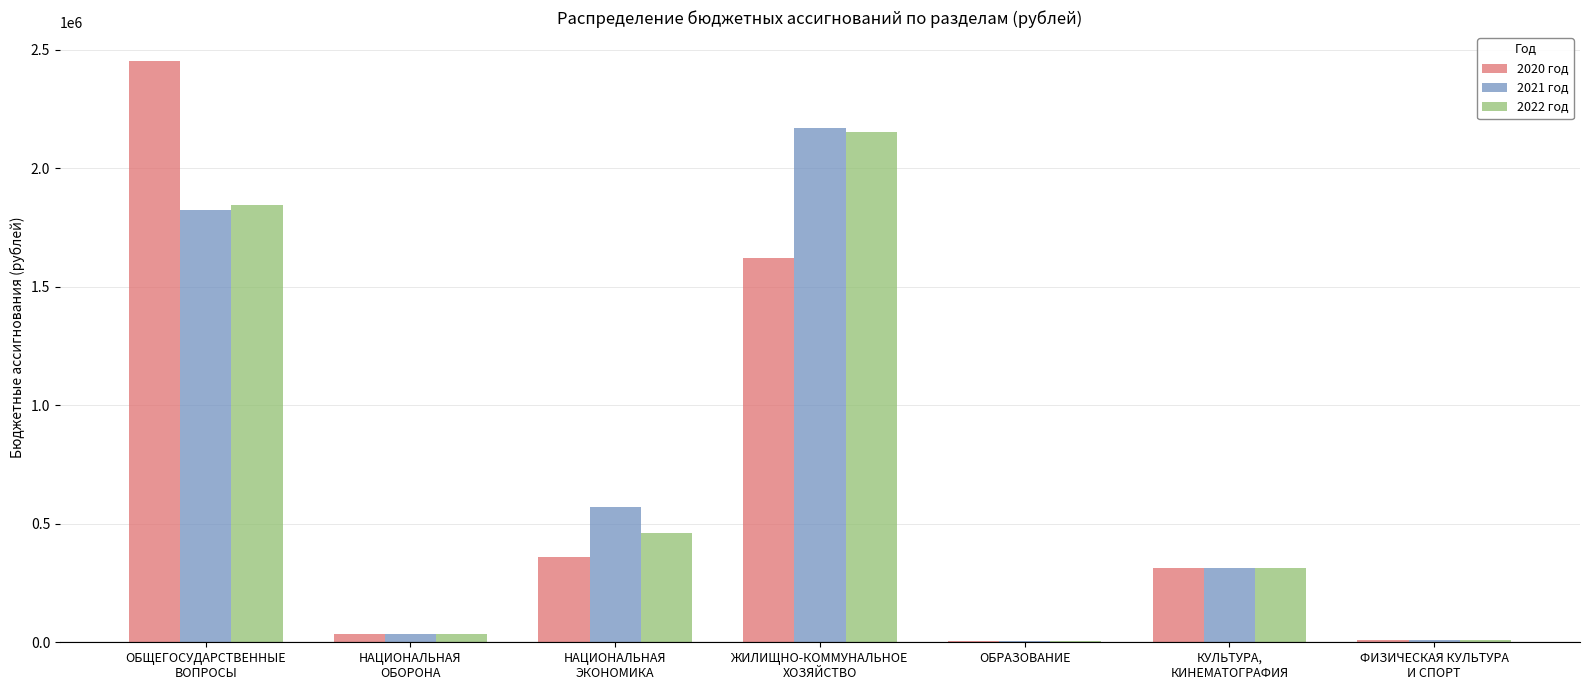

How many categories are shown in the chart?

7